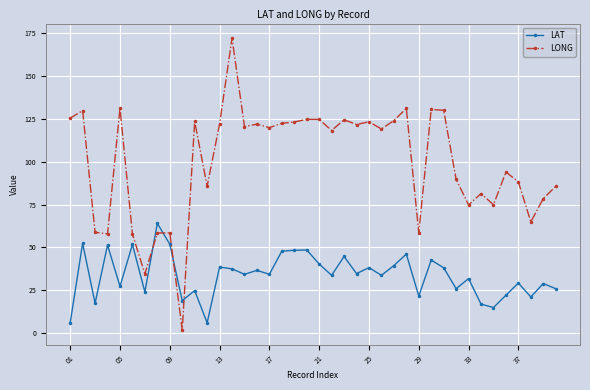

What is the value of the LAT point at the 27th from the left?

39.4